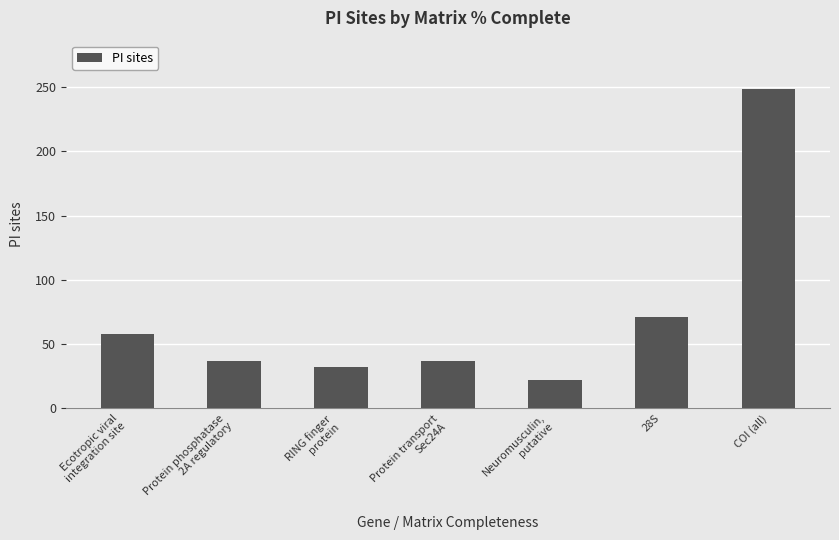

The value at Protein phosphatase
2A regulatory is 37. True or false?

True